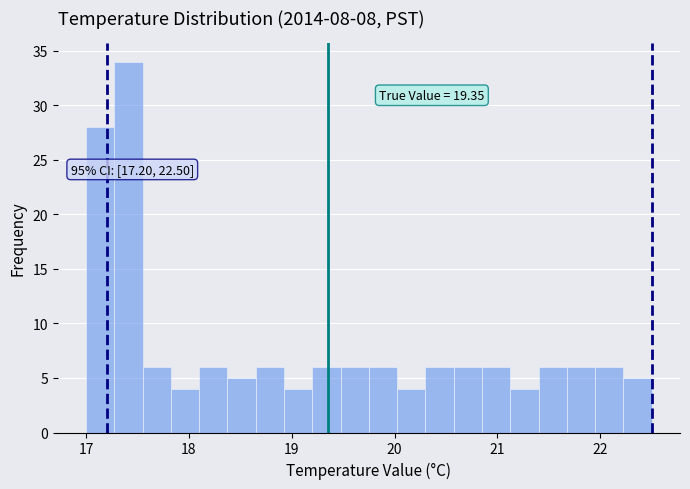

Around what value on the x-axis is the tallest bar? Give the approximate position of its centre, as read against the axis.

17.4